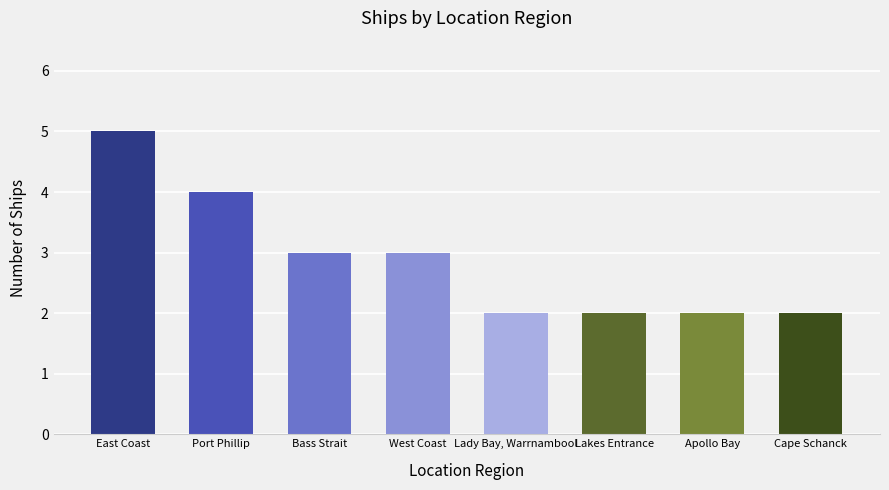

What is the minimum value shown in the chart?

2